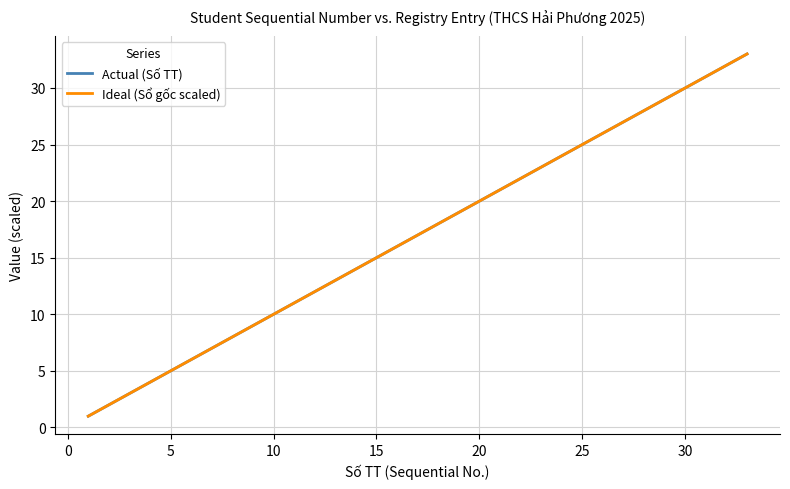

Which series has the widest spread of values?

Actual (Số TT)